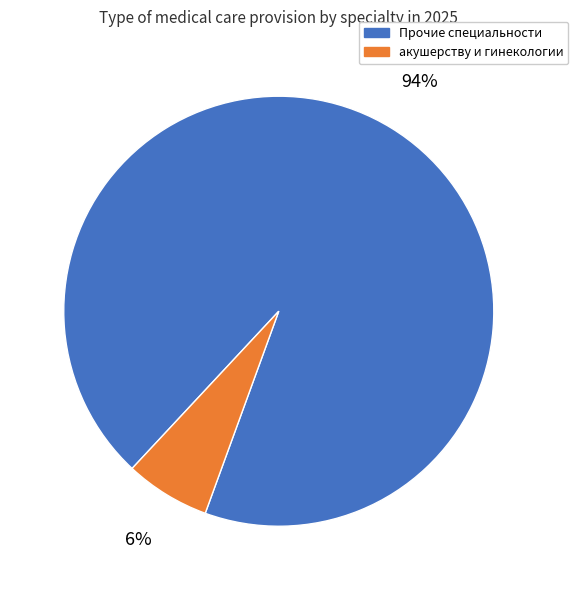

To the nearest percent, what portion does Прочие специальности represent?

94%